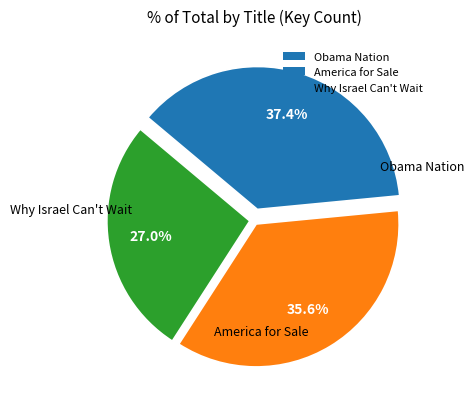

True or false: America for Sale accounts for 42% of the total.

False